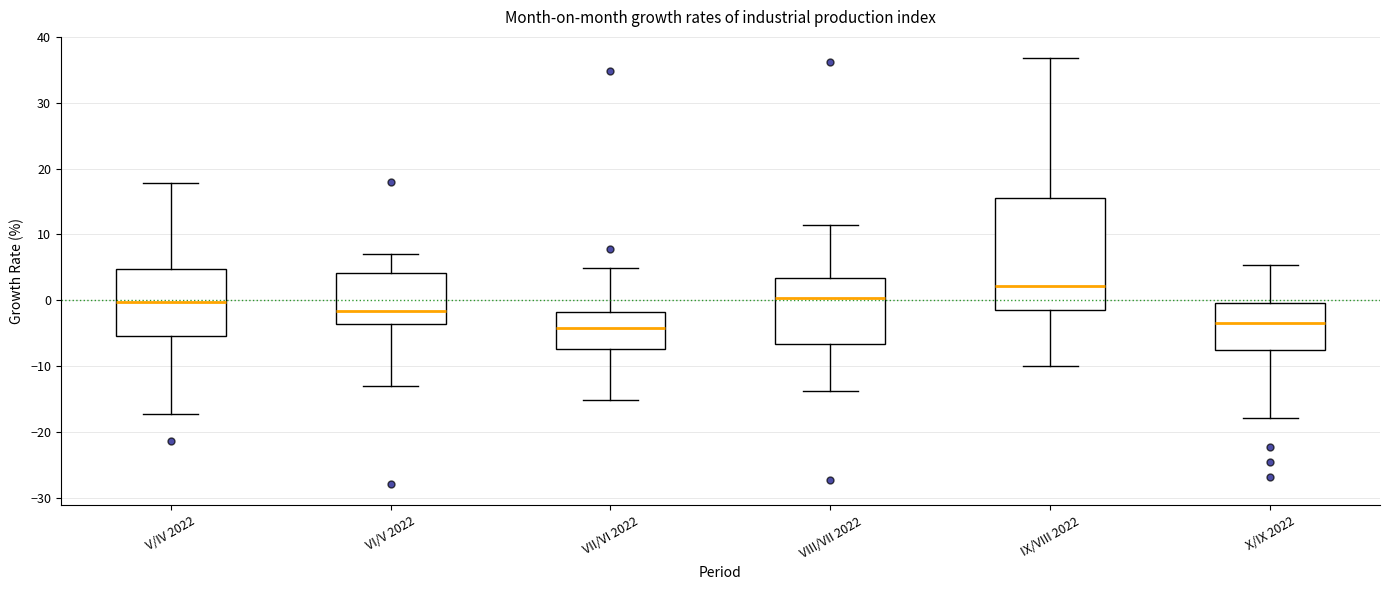

Comparing the boxes themselves (not the whiskers), which one is the tallest?

IX/VIII 2022